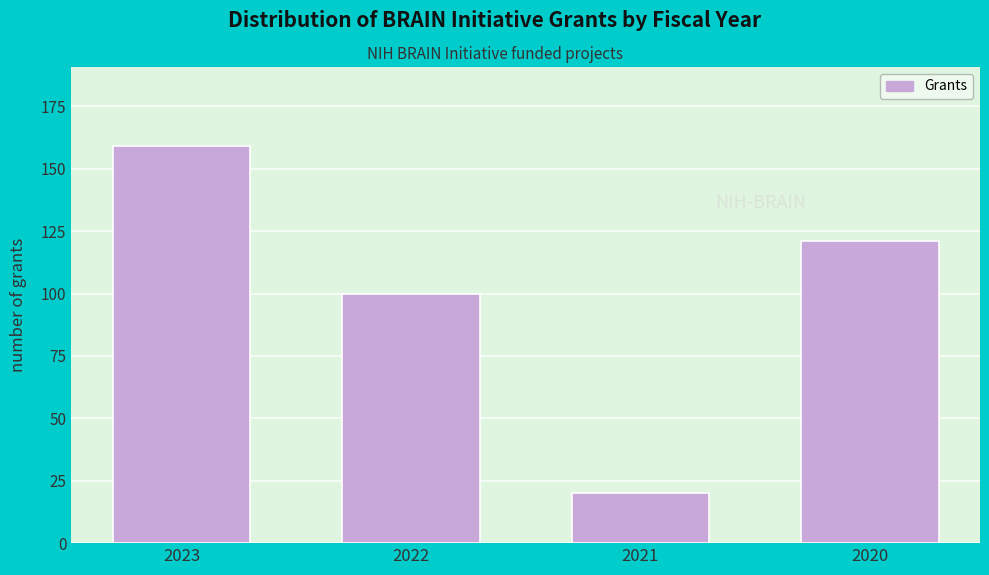

Reading left to right, extract all data points from this chart.

2023=159	2022=100	2021=20	2020=121